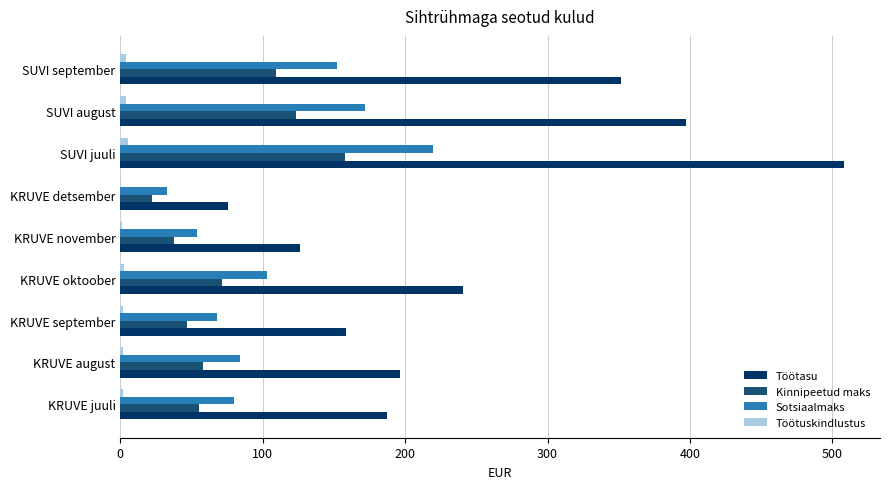

The Sotsiaalmaks series shows 53.9 at KRUVE november. True or false?

True